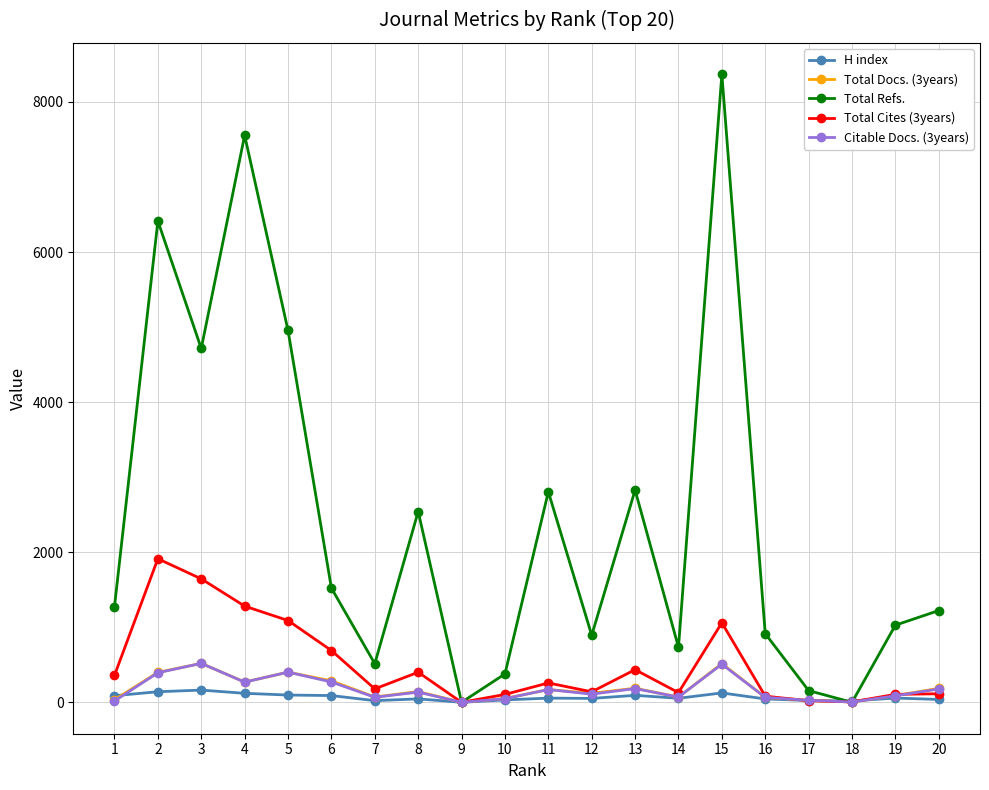

In Total Refs., how many points are higher than both neighbors (excluding endpoints)?

6